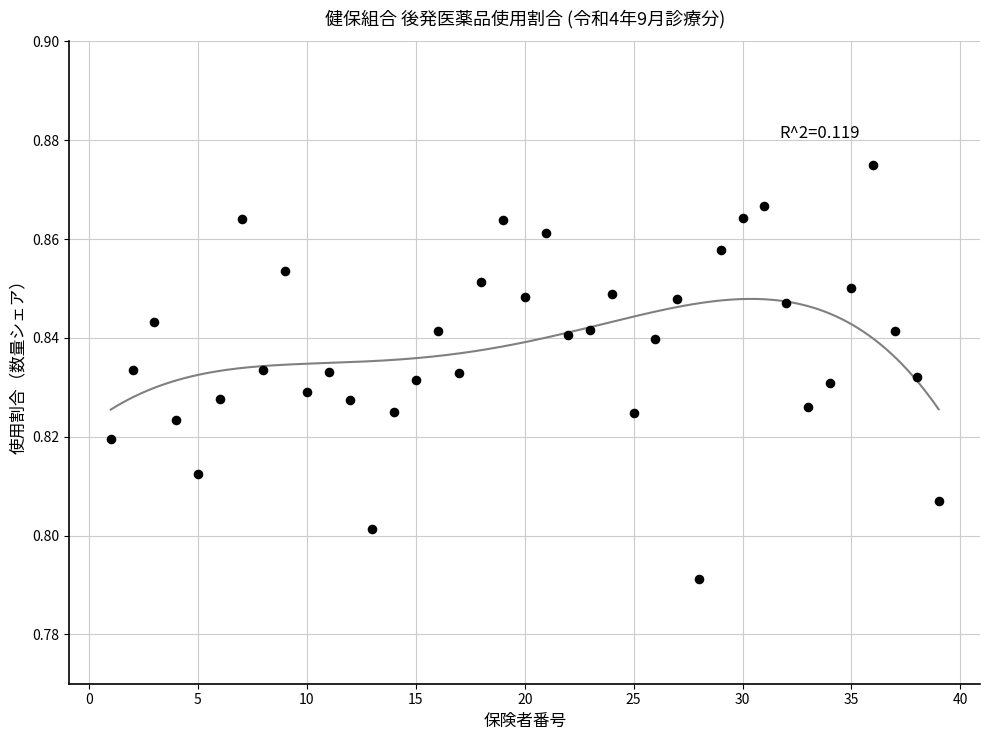

What is the range of X values (max minus min)?

38.0